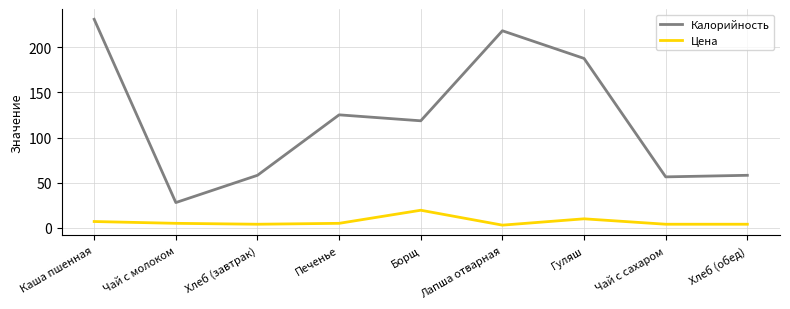

Which series changed the most between Гуляш and Хлеб (обед)?

Калорийность